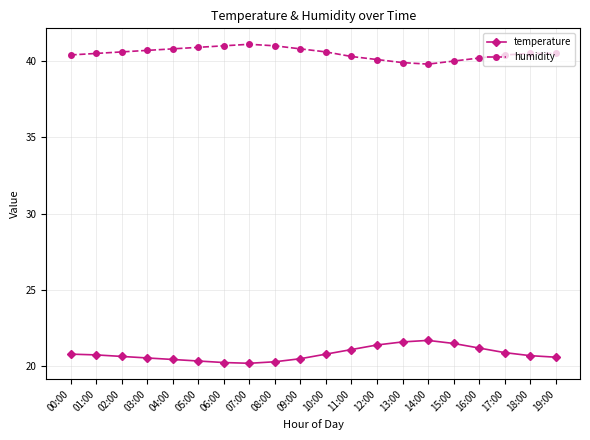

What is the sum of all temperature values?

416.3